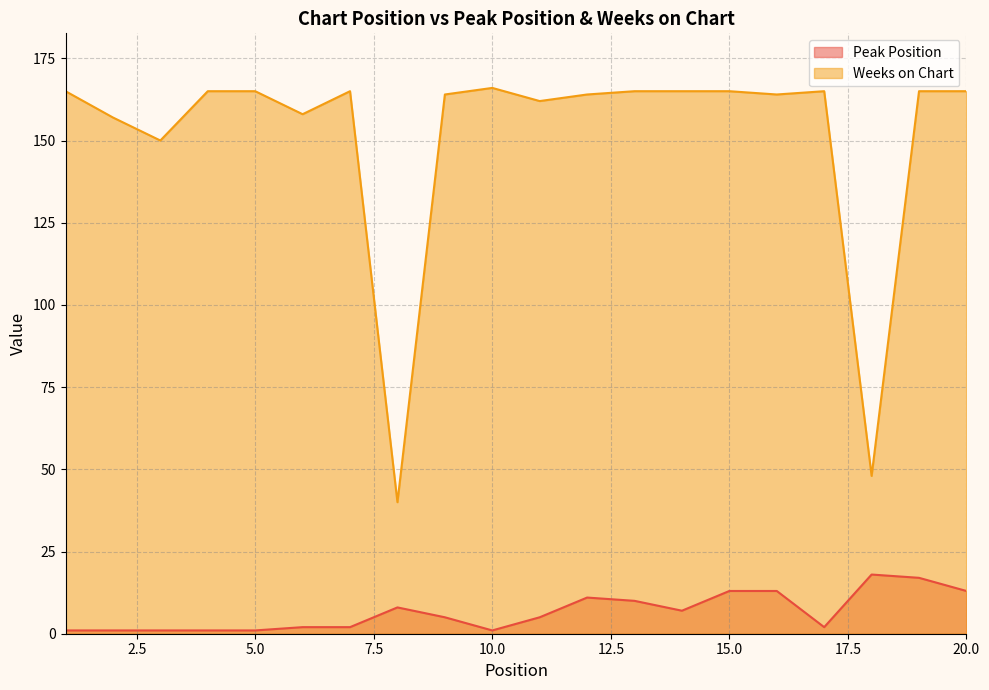

True or false: Peak Position and Weeks on Chart cross at least once.

False